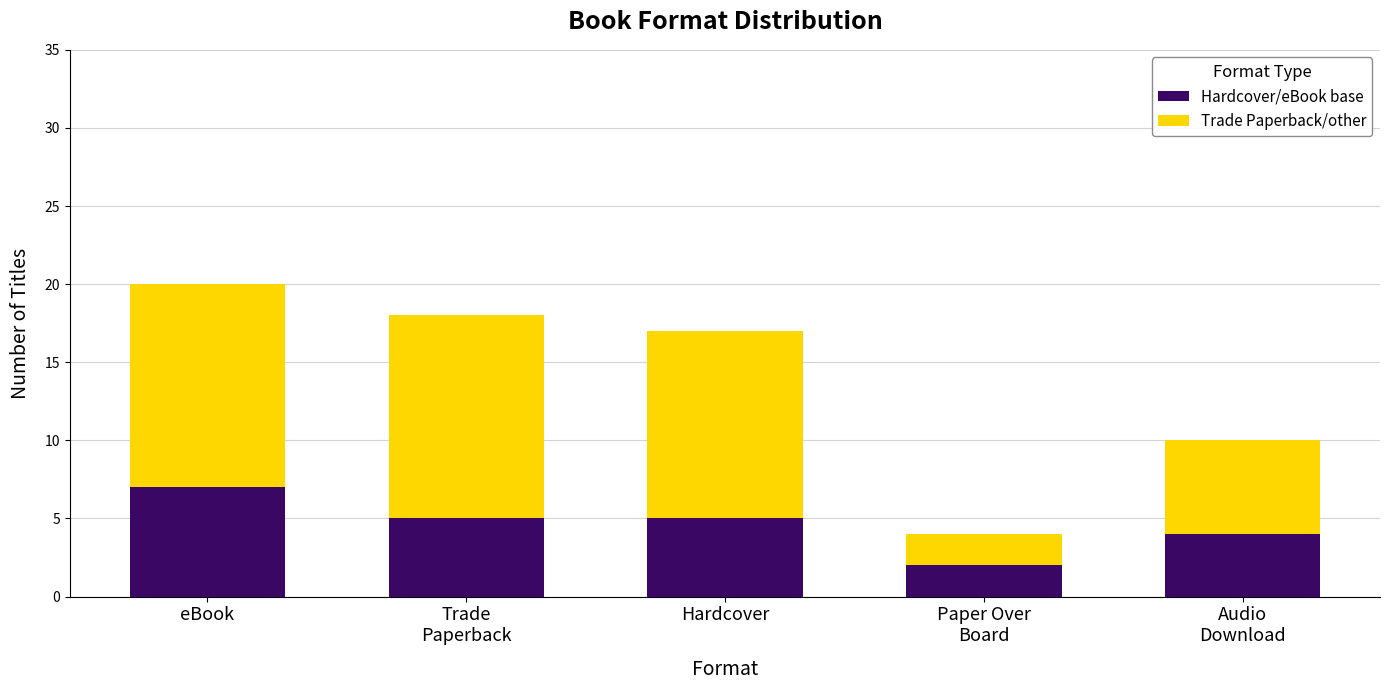

Reading left to right, transcribe the values for Hardcover/eBook base.

7	5	5	2	4